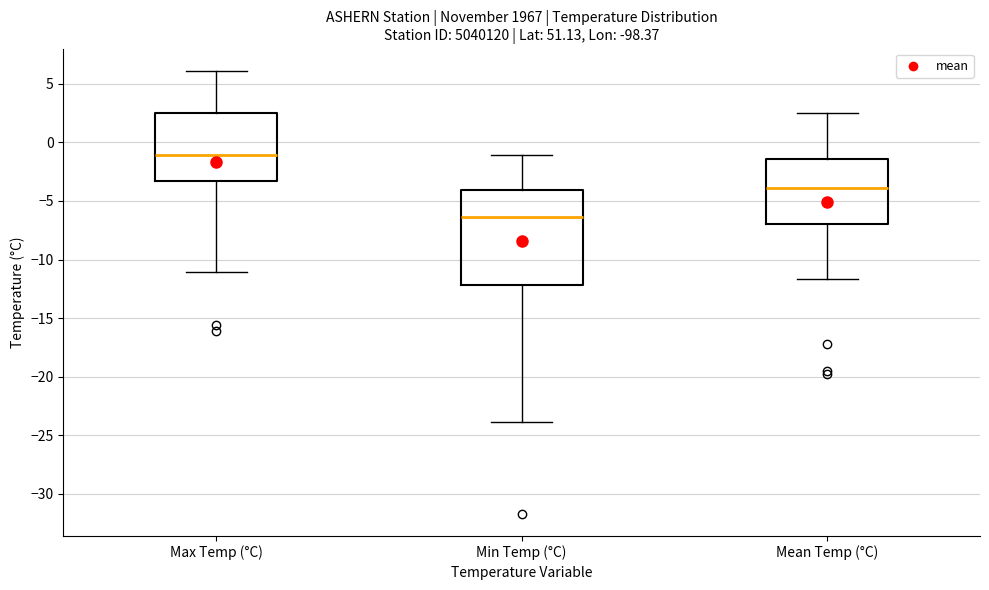

Which box's median line is the highest?

Max Temp (°C)